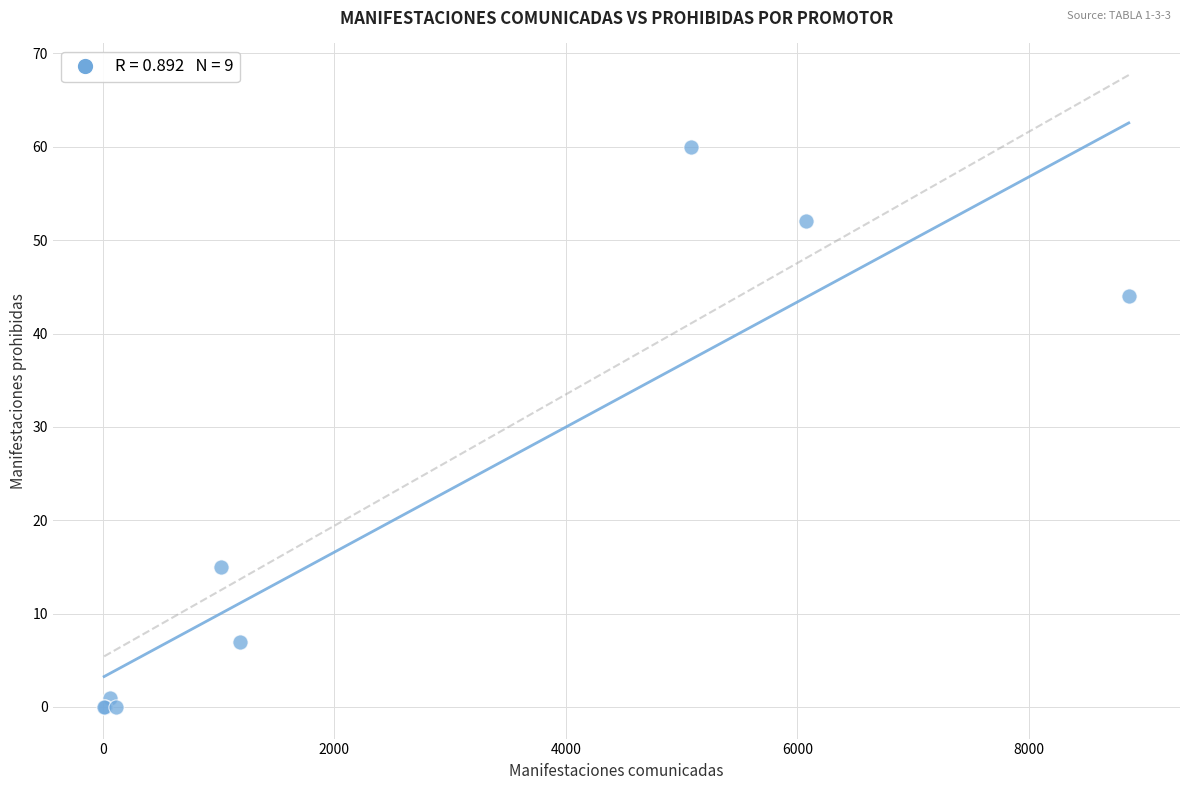

What Y value in the scatter plot is closest to 30?

44